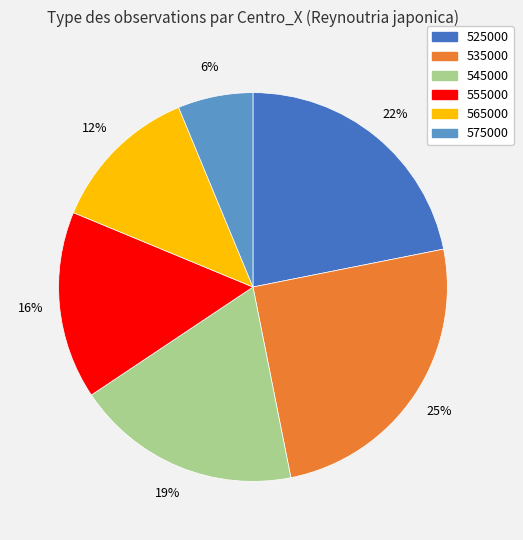

To the nearest percent, what portion does 555000 represent?

16%